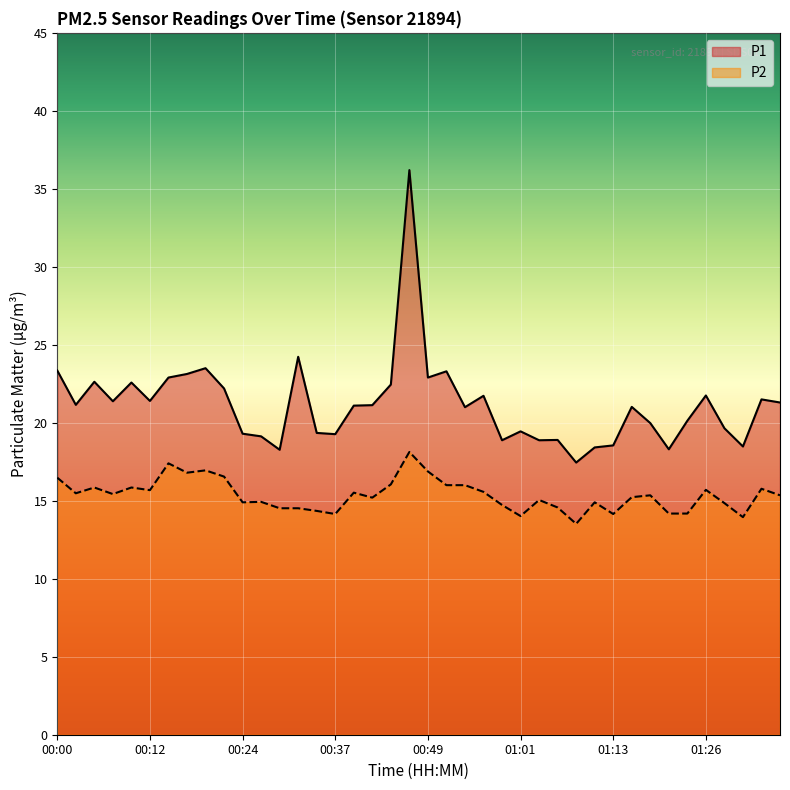

How many interior local peaks does the P2 series have?

12